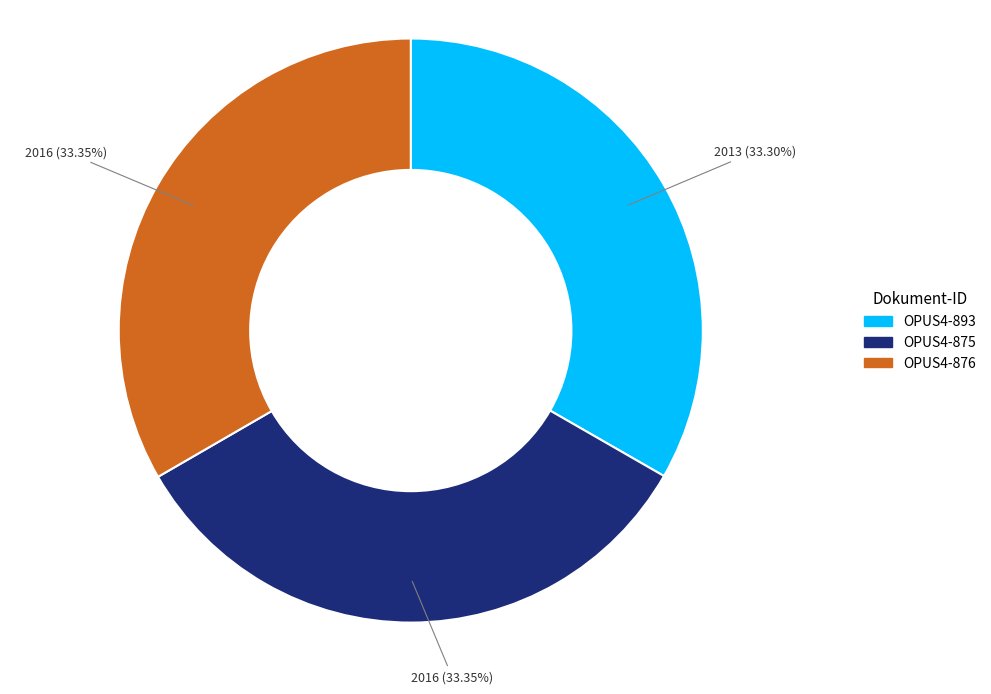

Count the number of slices in the pie.

3